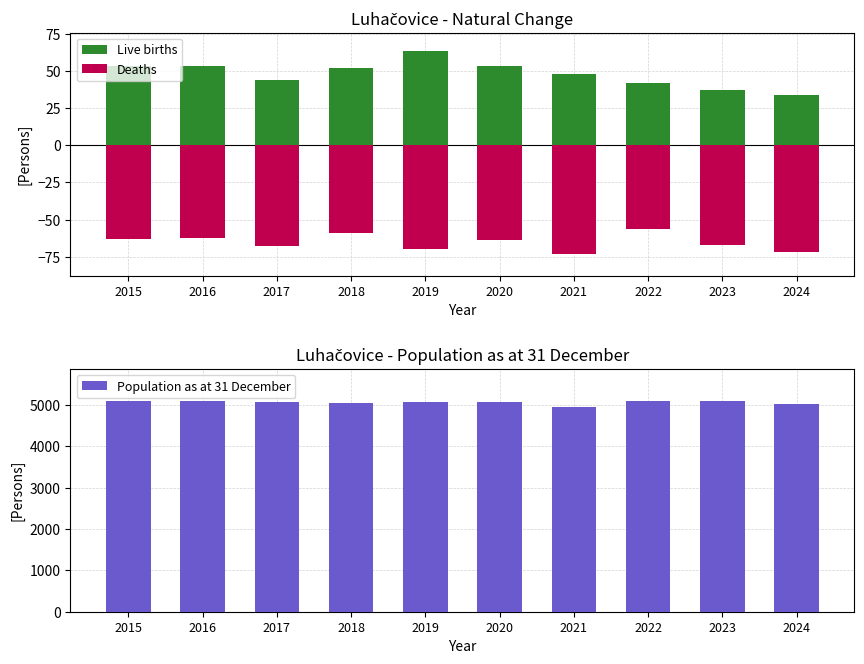

Is it true that Live births equals 34 at 2024?

True